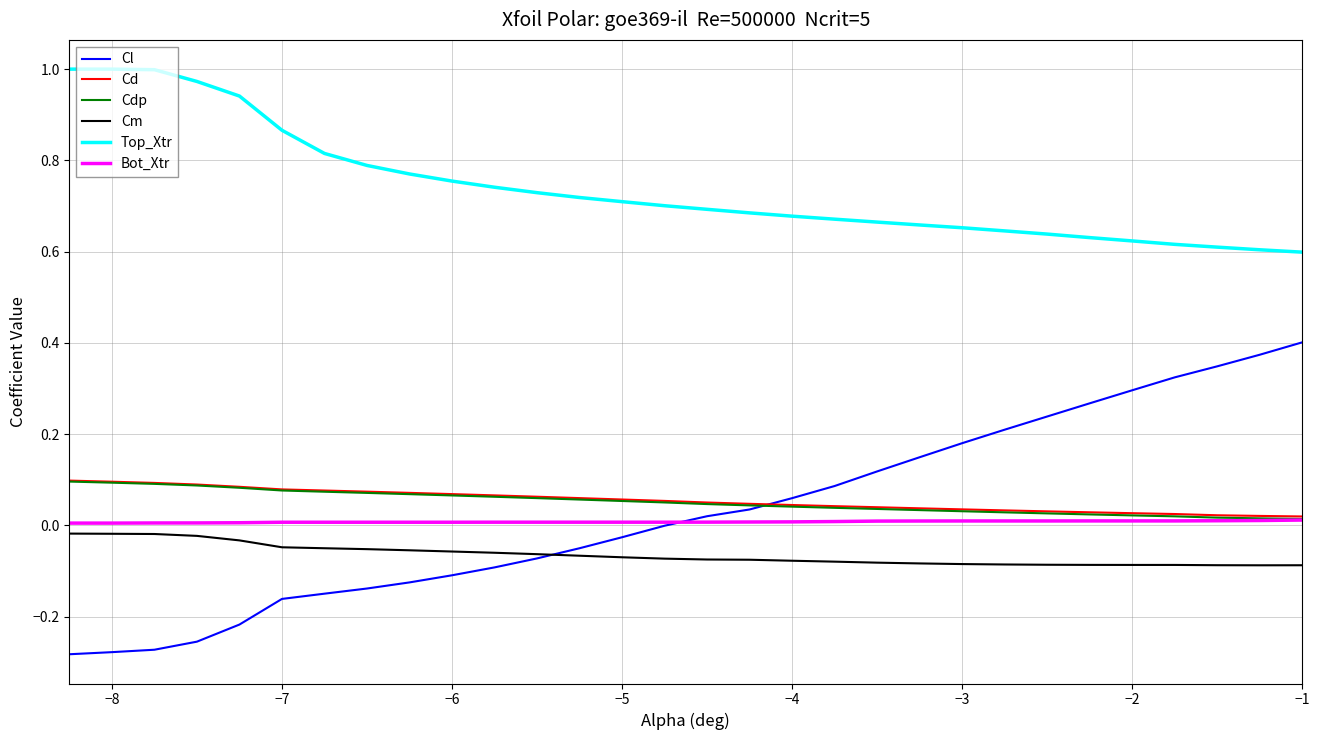

True or false: Top_Xtr and Cl cross at least once.

False